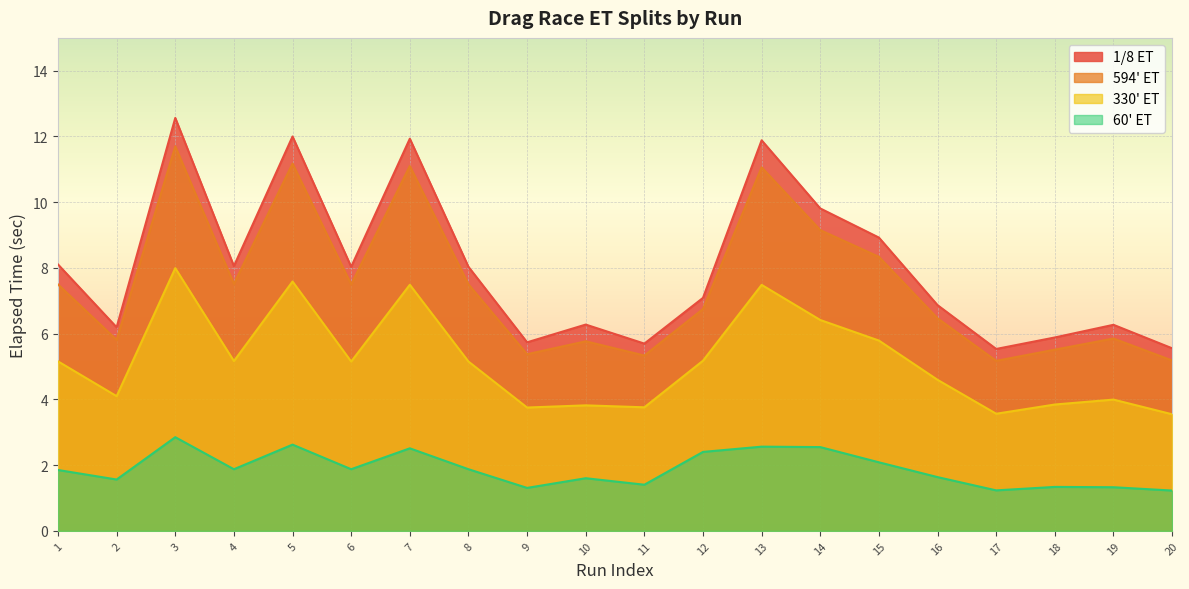

At 1, list the series in order from largest to smallest.

1/8 ET, 594' ET, 330' ET, 60' ET